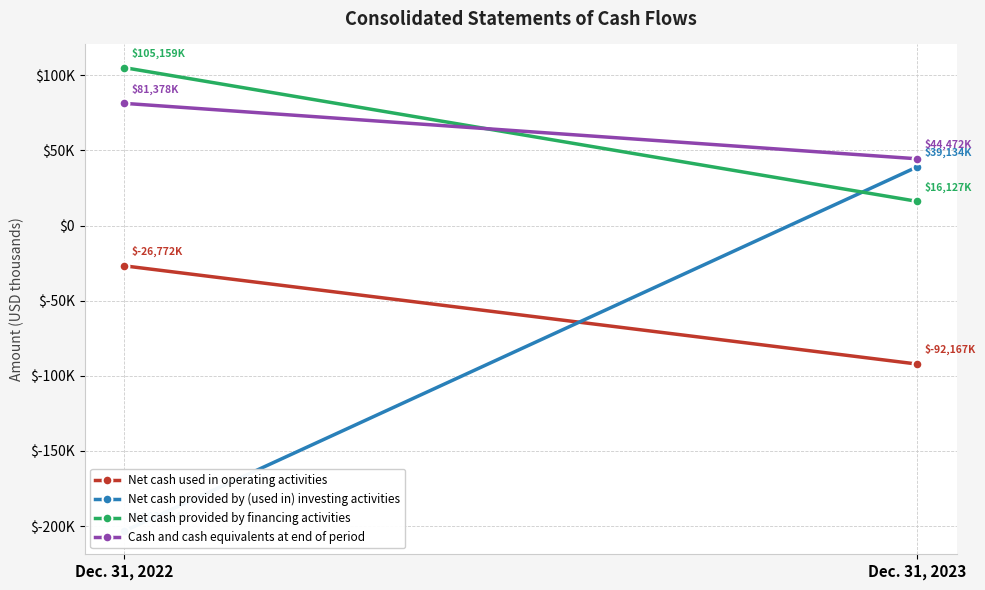

Rank the series by their maximum value, from highest to lowest.

Net cash provided by financing activities, Cash and cash equivalents at end of period, Net cash provided by (used in) investing activities, Net cash used in operating activities